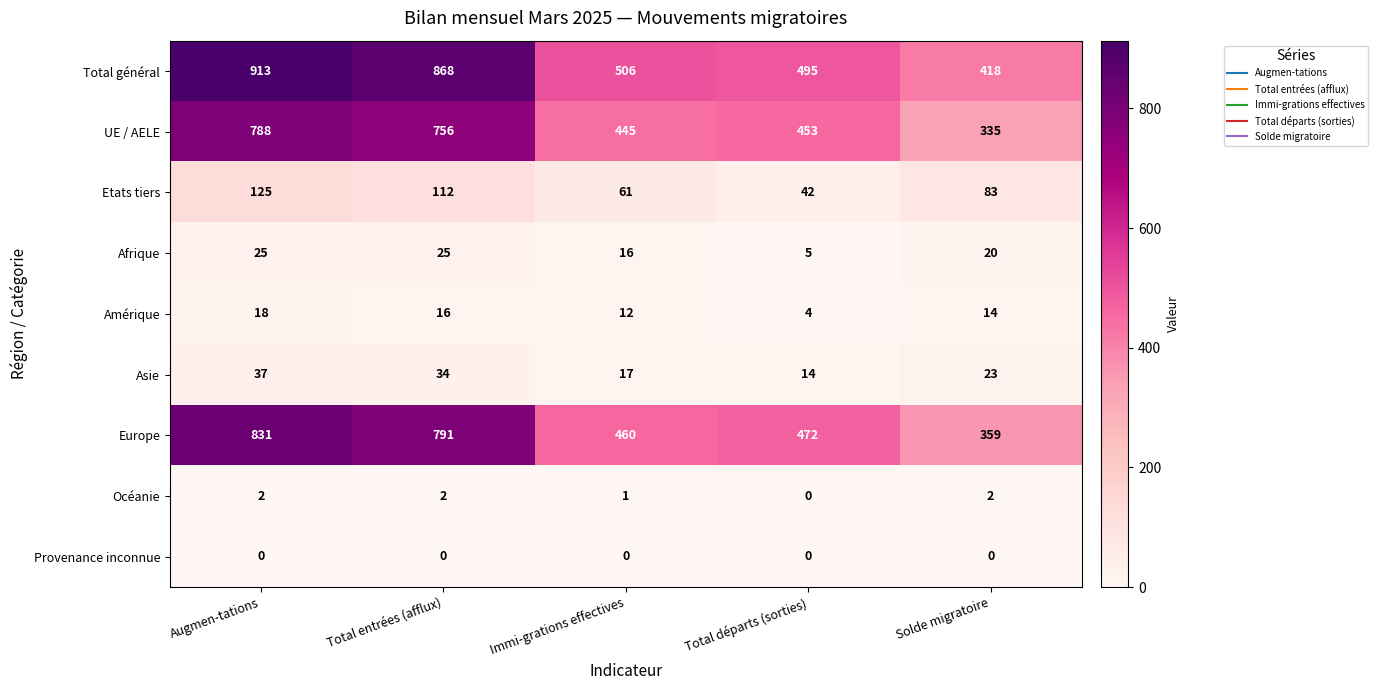

How many series are shown in this chart?

9